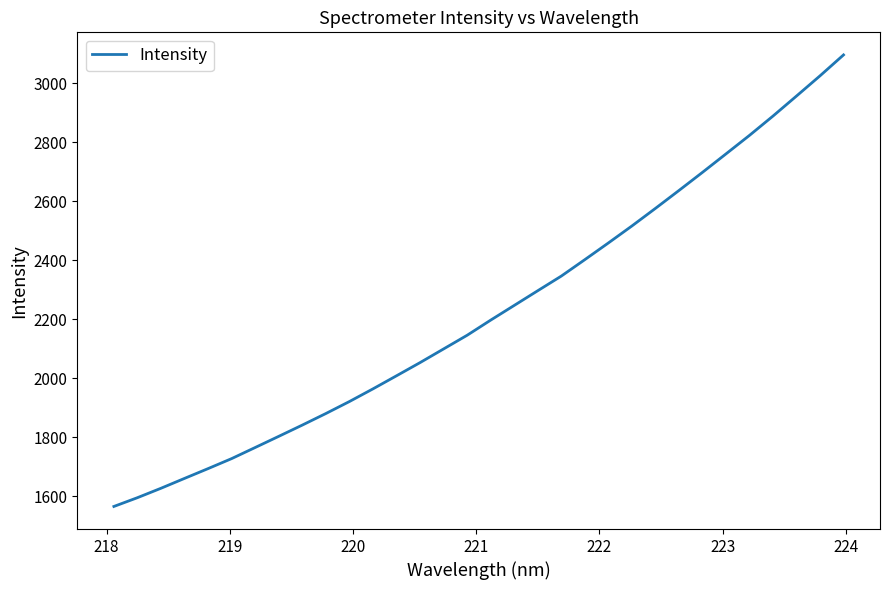

Is this an area chart (filled region under the line)?

No